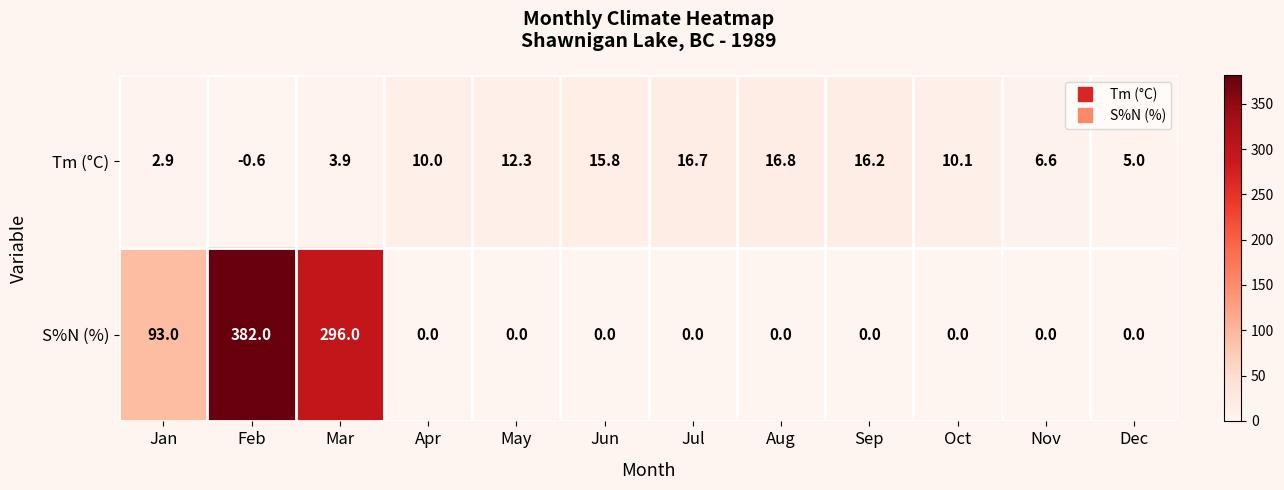

At how many categories does at least one series exceed 247?

2